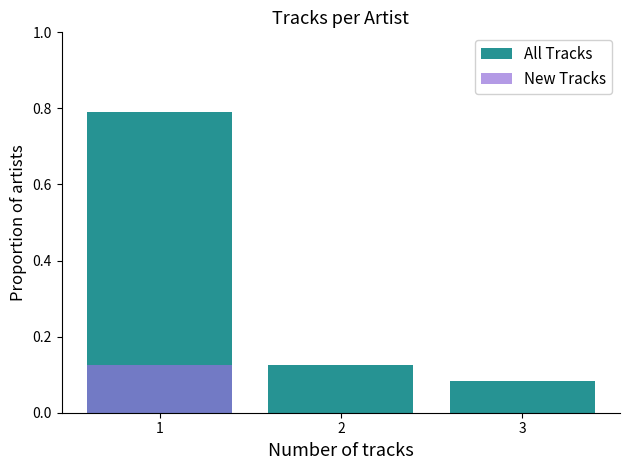

The All Tracks series shows 0.1 at 2. True or false?

False